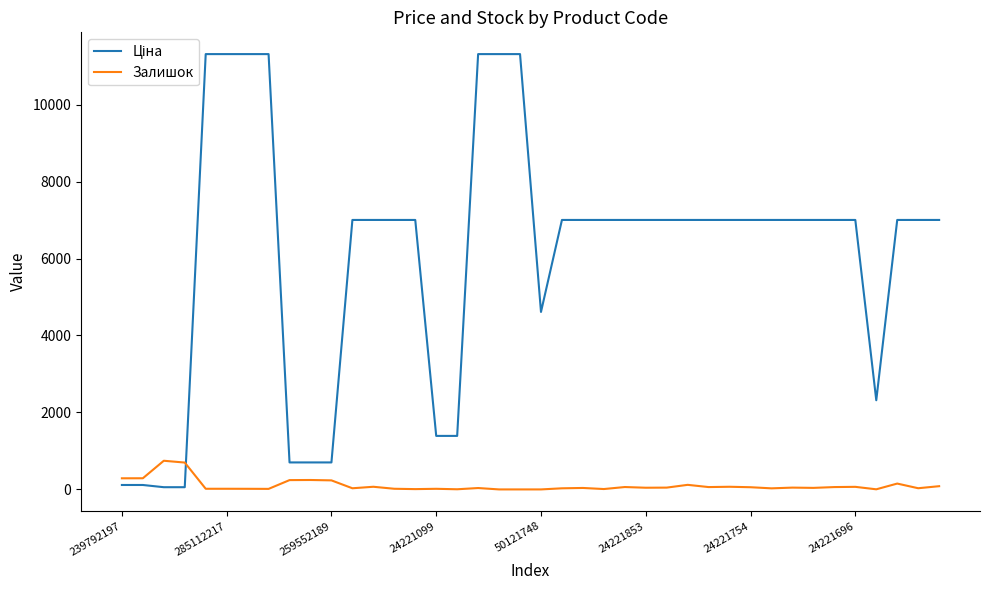

What is the highest value of the Залишок series?

745.0